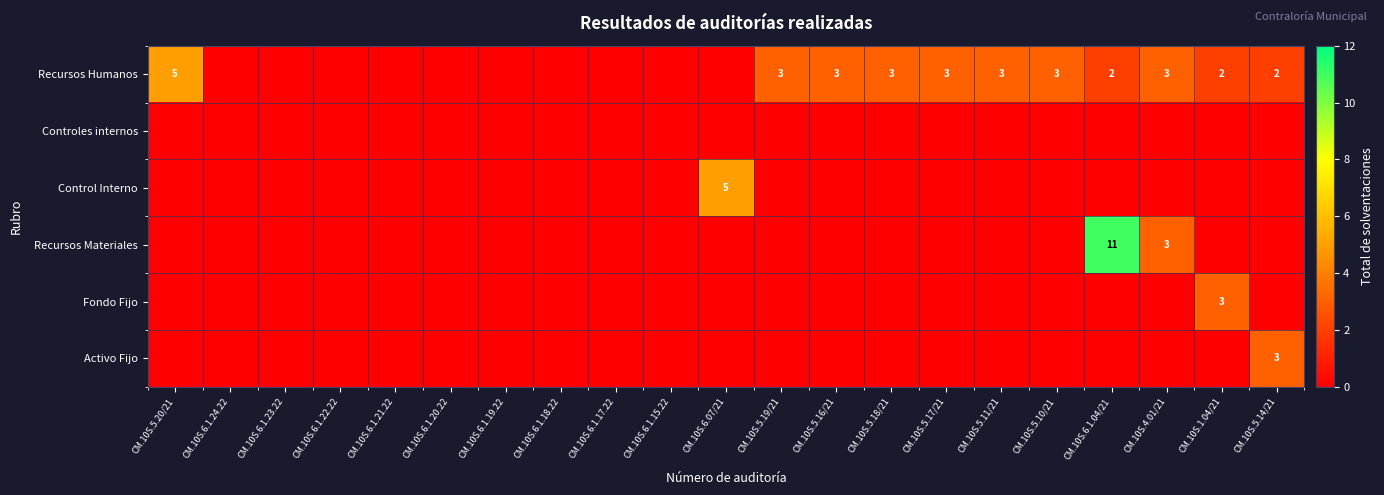

At which category is the sum across all series the highest?

CM.10S.6.1.04/21